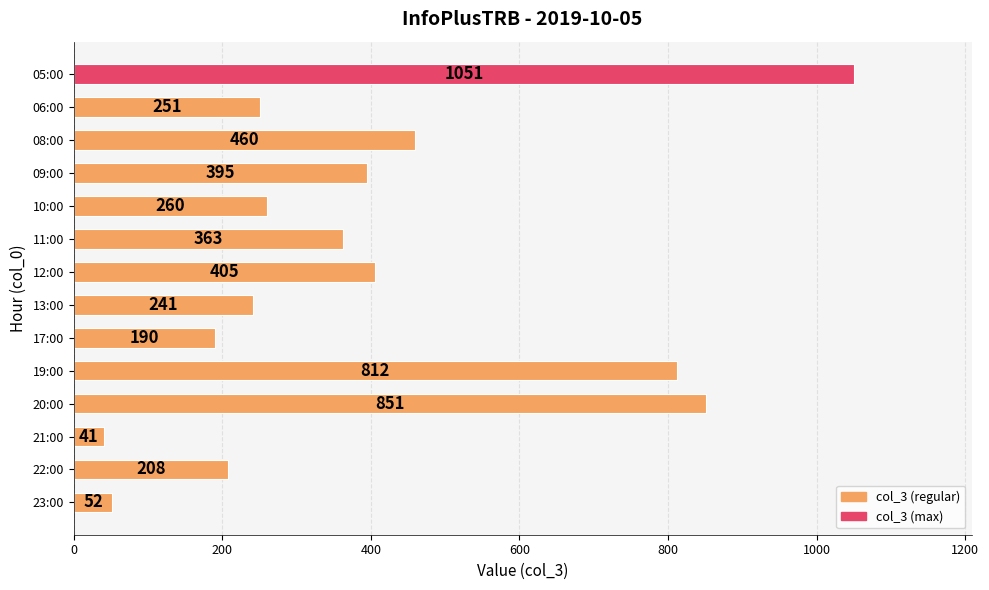

True or false: the data shows 208 at 22:00.

True